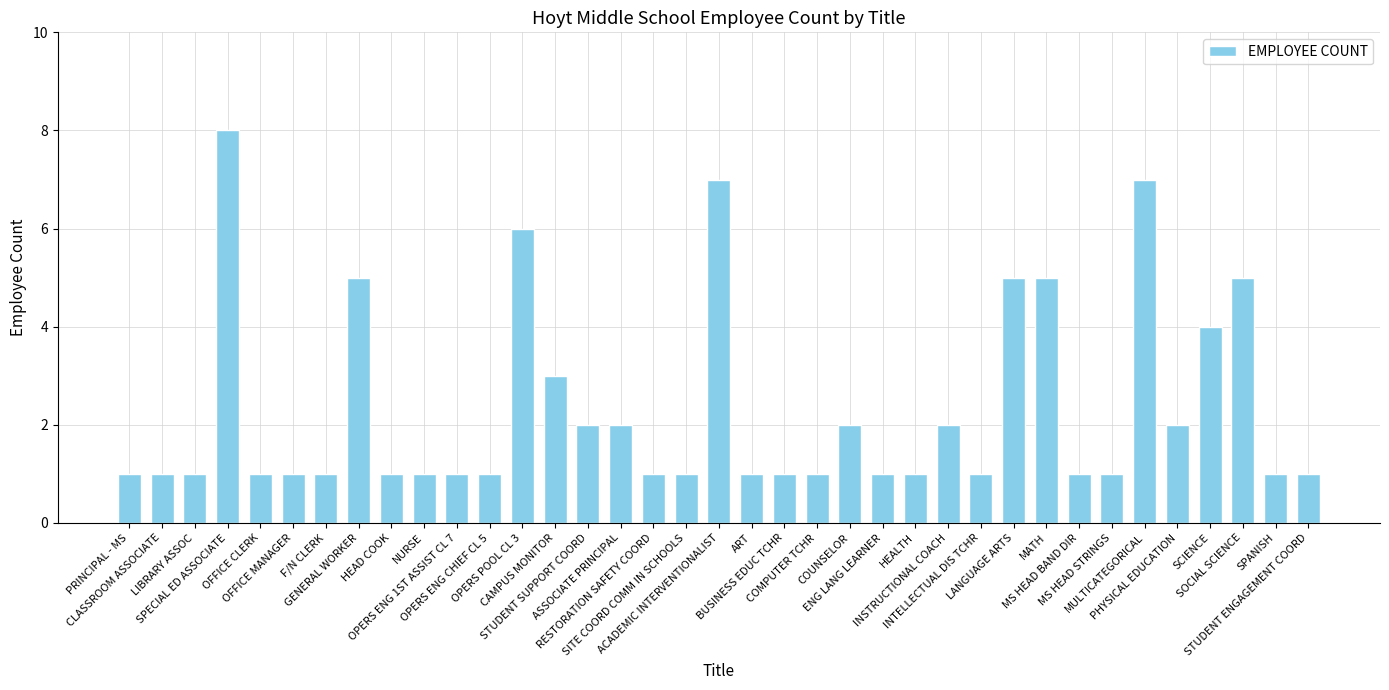

What is the value of the 9th bar from the left?

1